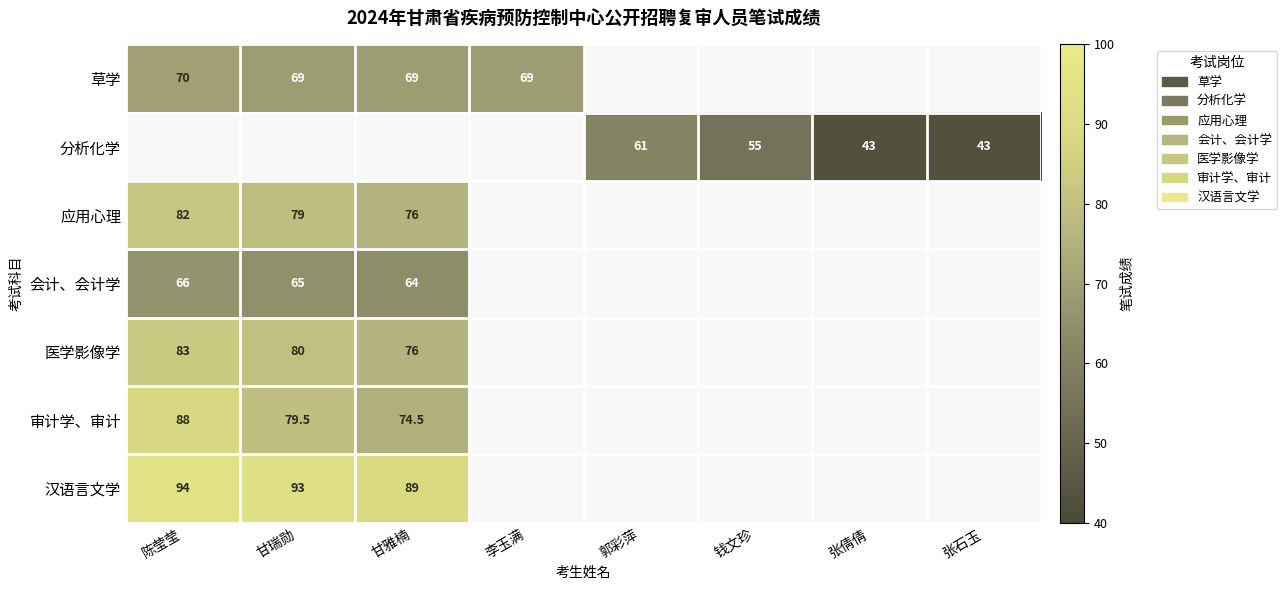

The 汉语言文学 series shows 154.4 at 陈莹莹. True or false?

False